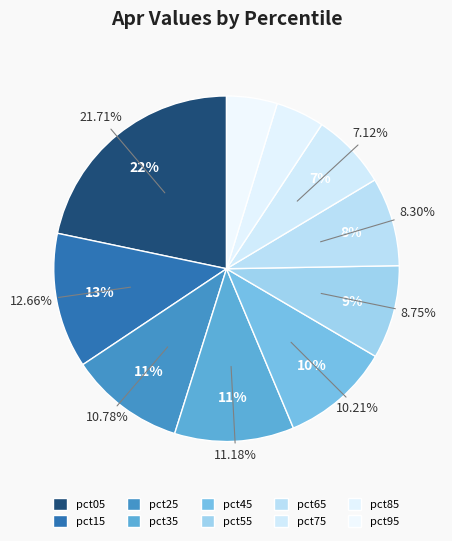

Between pct05 and pct15, which is larger?

pct05